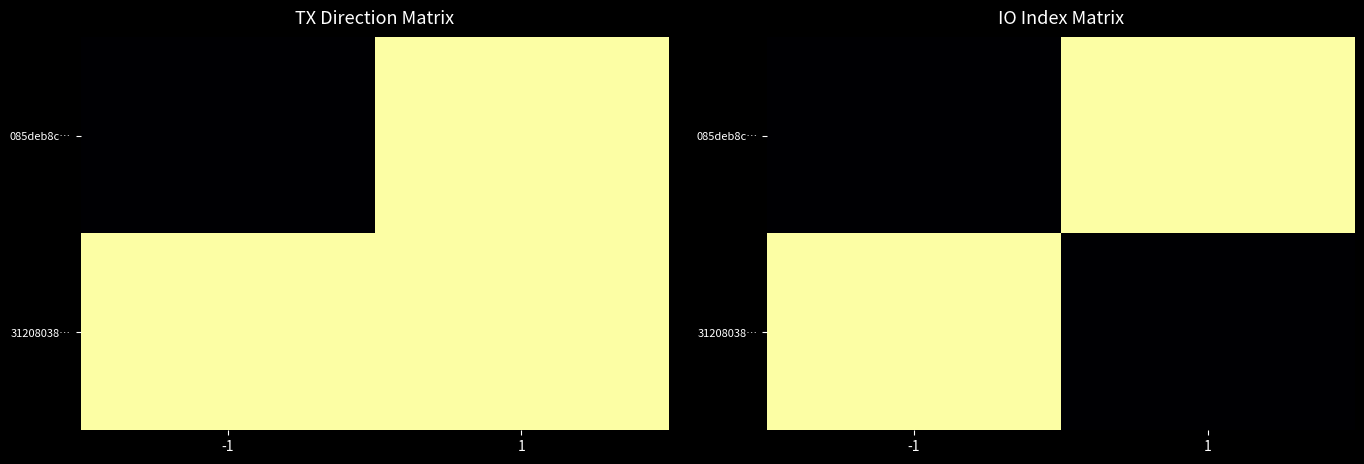

At how many categories does at least one series exceed 3?

2